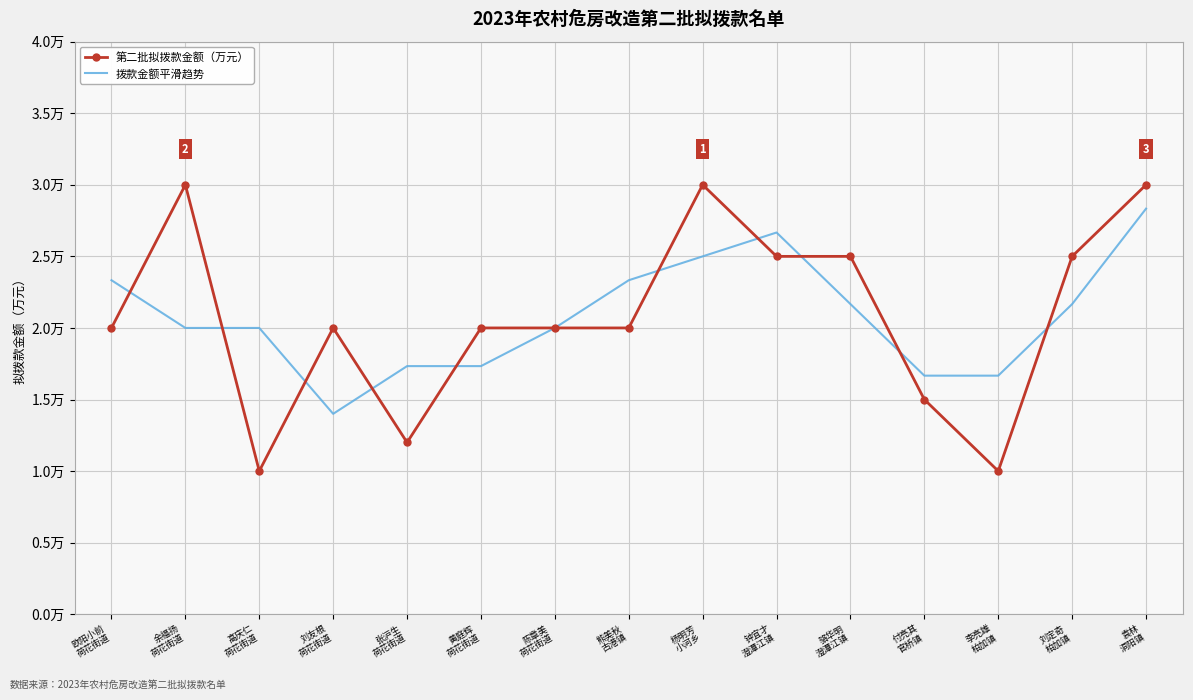

Rank the series by their maximum value, from highest to lowest.

第二批拟拨款金额（万元）, 拨款金额平滑趋势